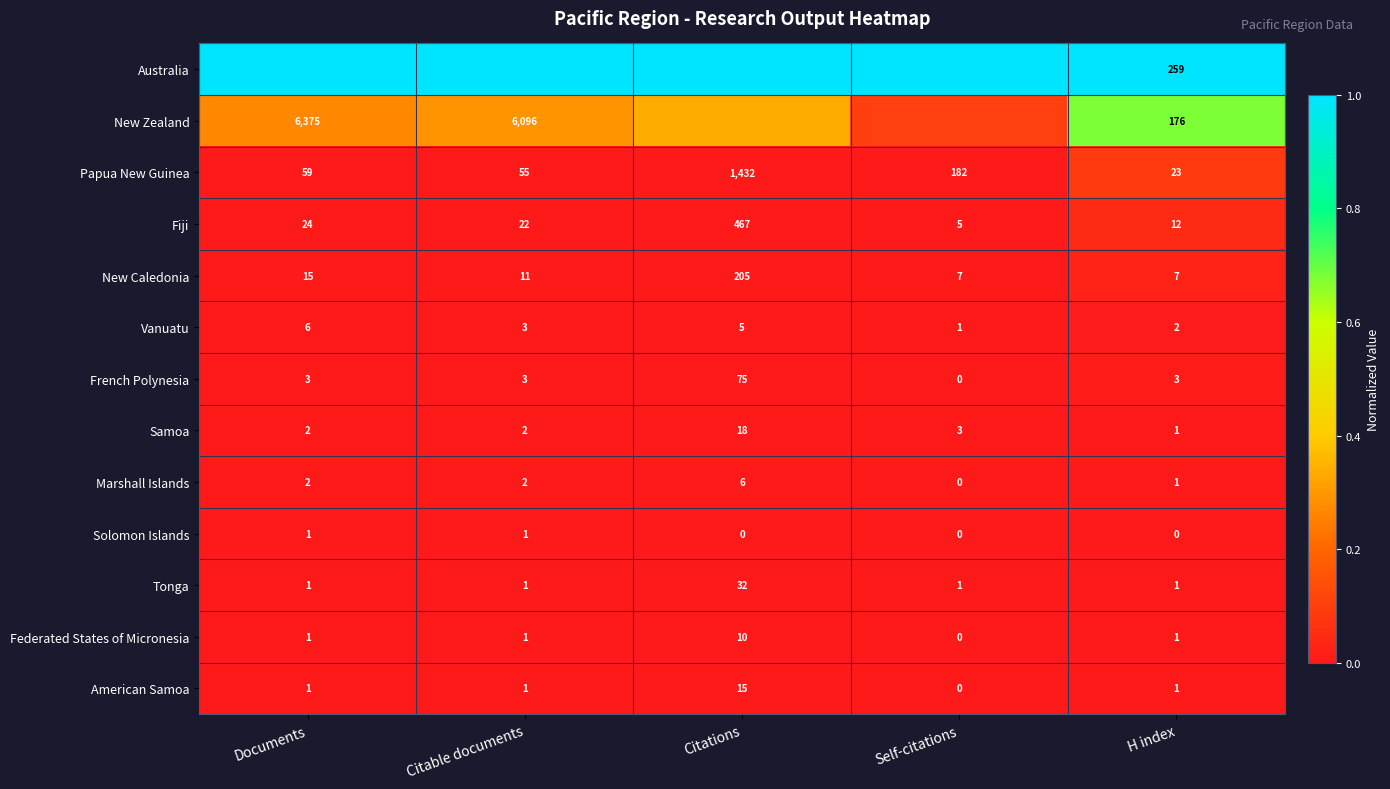

Which category has the highest value in the New Caledonia series?

Citations